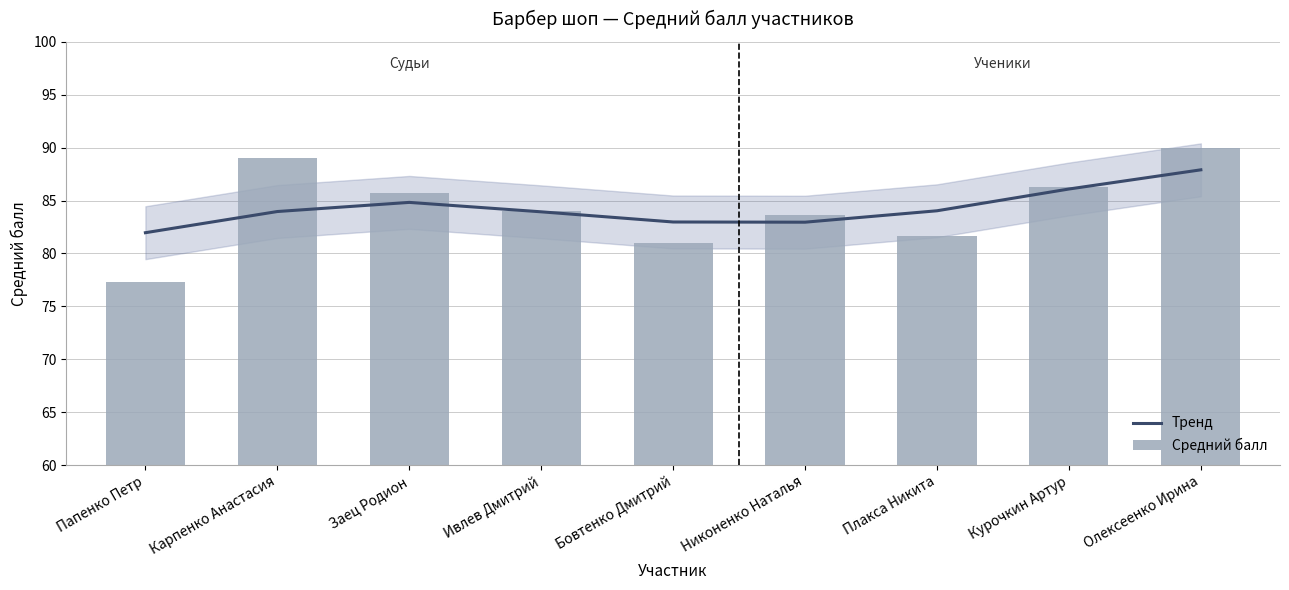

What is the average value of the Средний балл series?

84.3